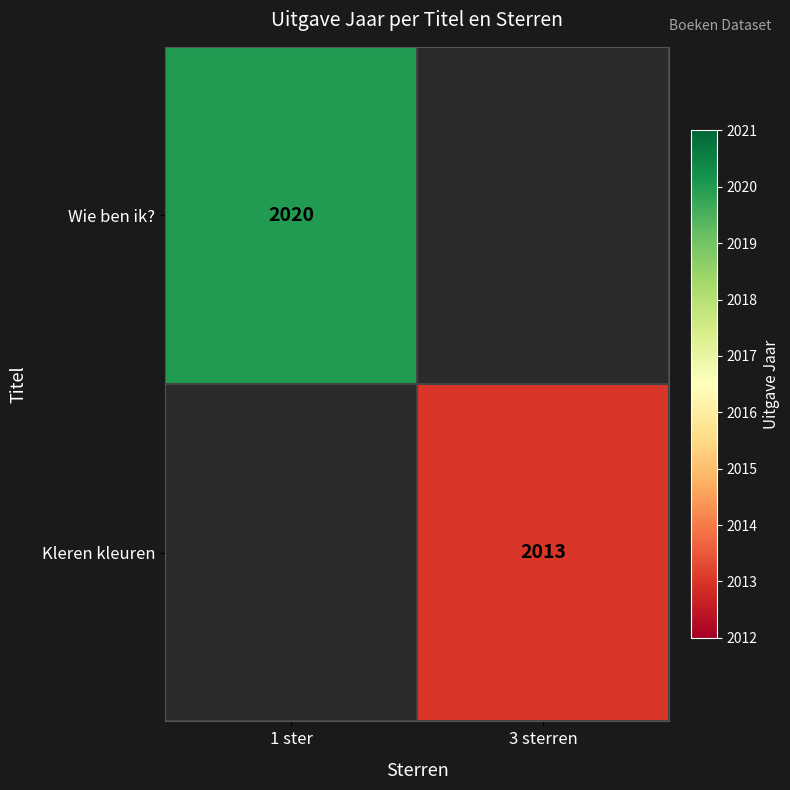

The Kleren kleuren series shows 1101 at 3 sterren. True or false?

False